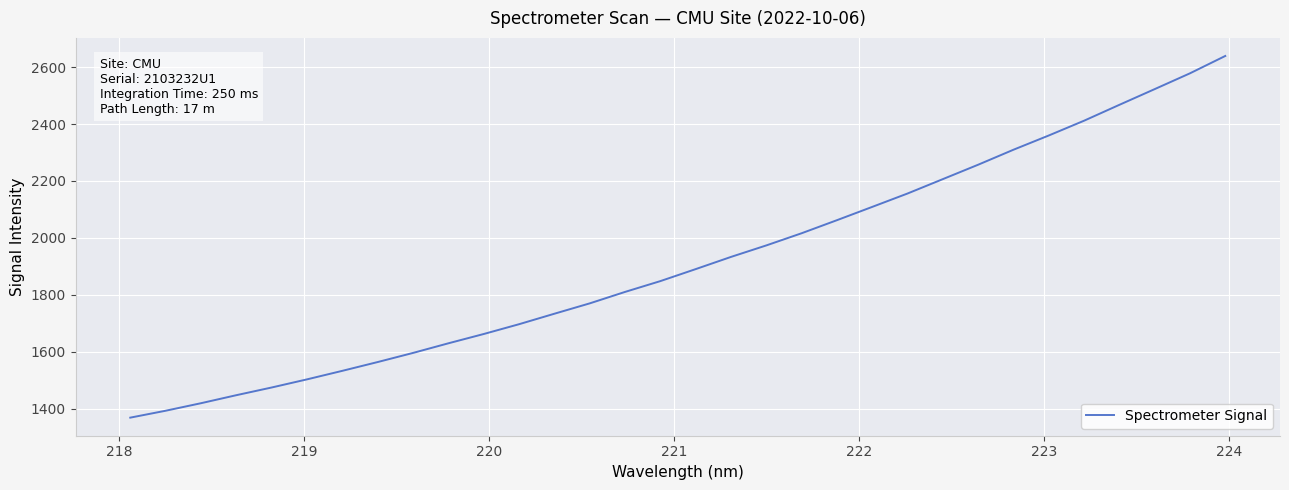

What is the smallest value displayed?

1368.6